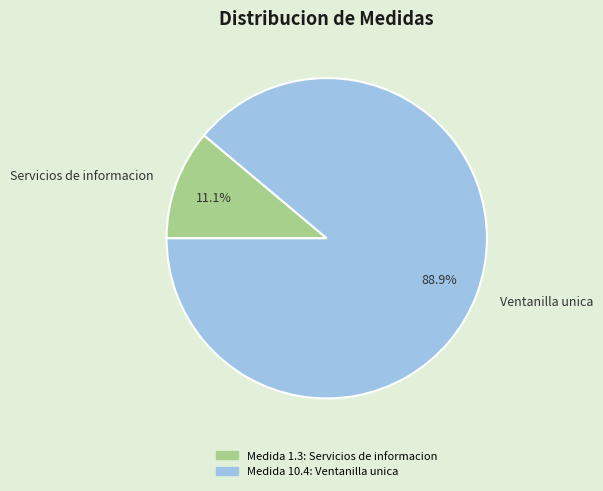

Rank the categories by value from lowest to highest.

Servicios de informacion, Ventanilla unica